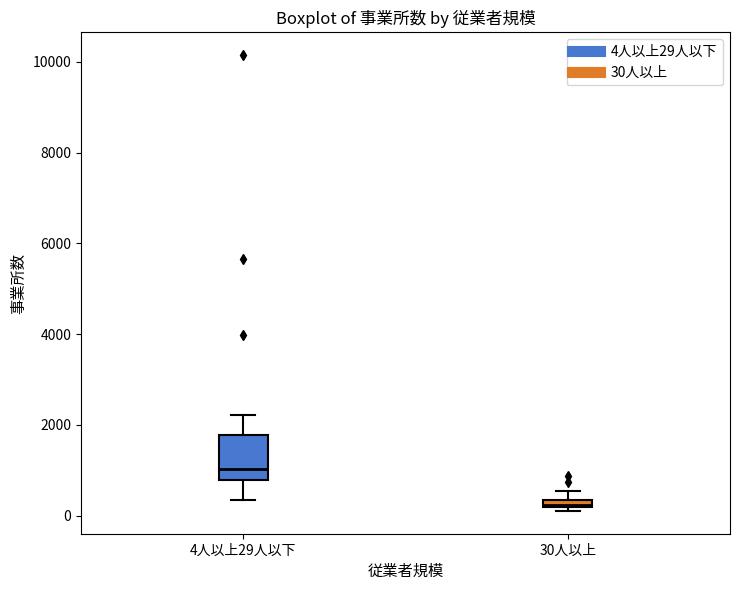

Which box has the lowest median line?

30人以上